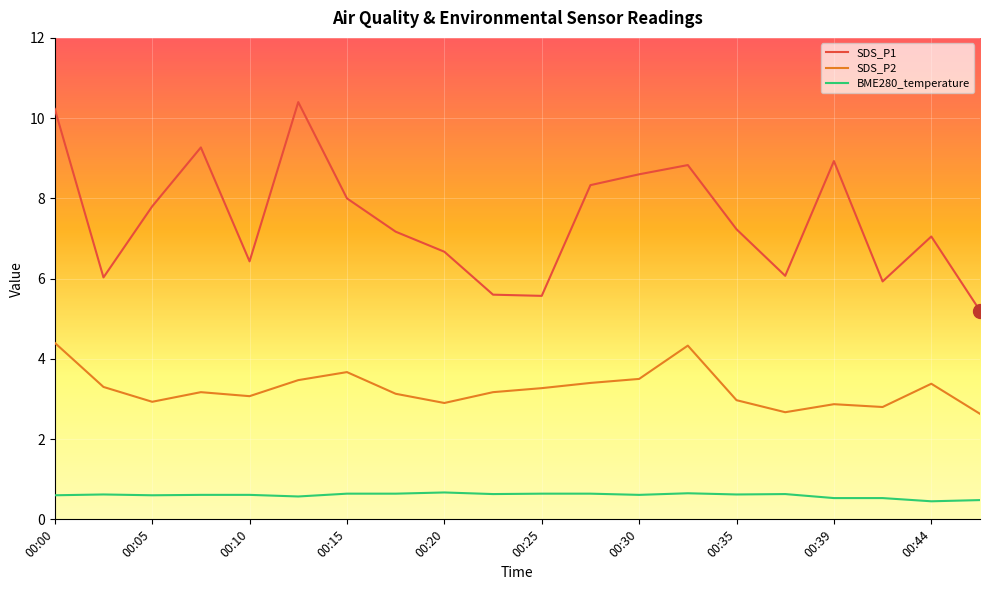

Rank the series by their maximum value, from highest to lowest.

SDS_P1, SDS_P2, BME280_temperature